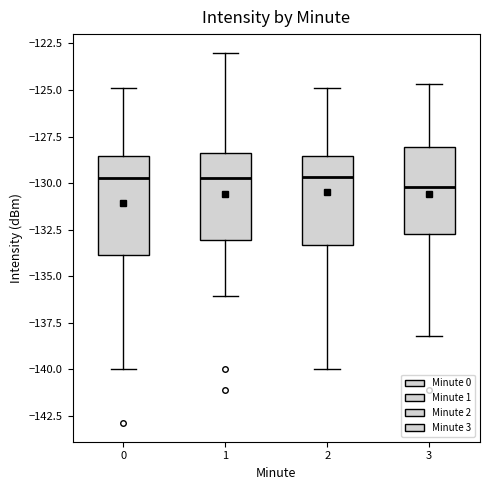

Reading left to right, read every box against the y-axis: the position of its median line, the range the box covers, and the ends of its whiskers. The values are not printed on the chart, so give them approximately, as read against the axis.

0: median -130.0, box -134.0 to -128.5, whiskers -140.0 to -125.0
1: median -130.0, box -133.0 to -128.5, whiskers -136.0 to -123.0
2: median -129.5, box -133.5 to -128.5, whiskers -140.0 to -125.0
3: median -130.0, box -132.5 to -128.0, whiskers -138.0 to -124.5